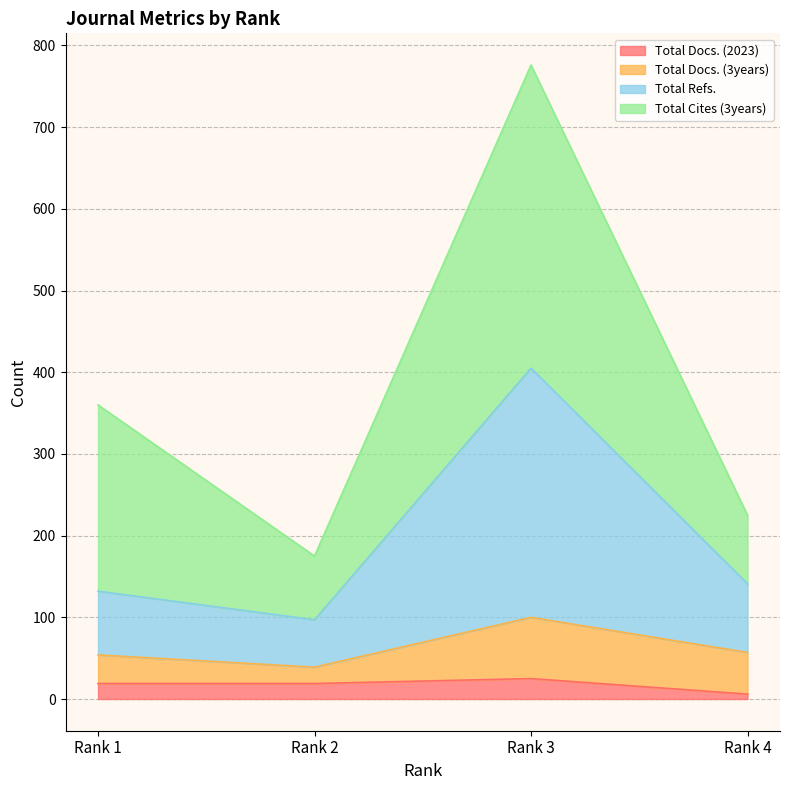

What are all the series names shown in the legend?

Total Docs. (2023), Total Docs. (3years), Total Refs., Total Cites (3years)